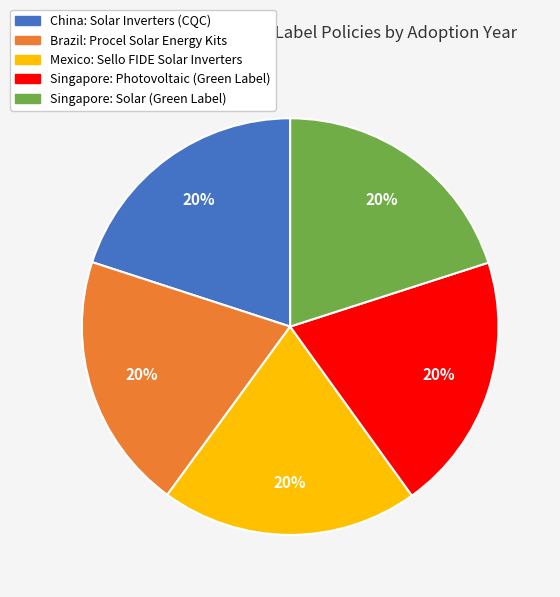

Is it true that Singapore: Photovoltaic (Green Label) is 20% of the pie?

True